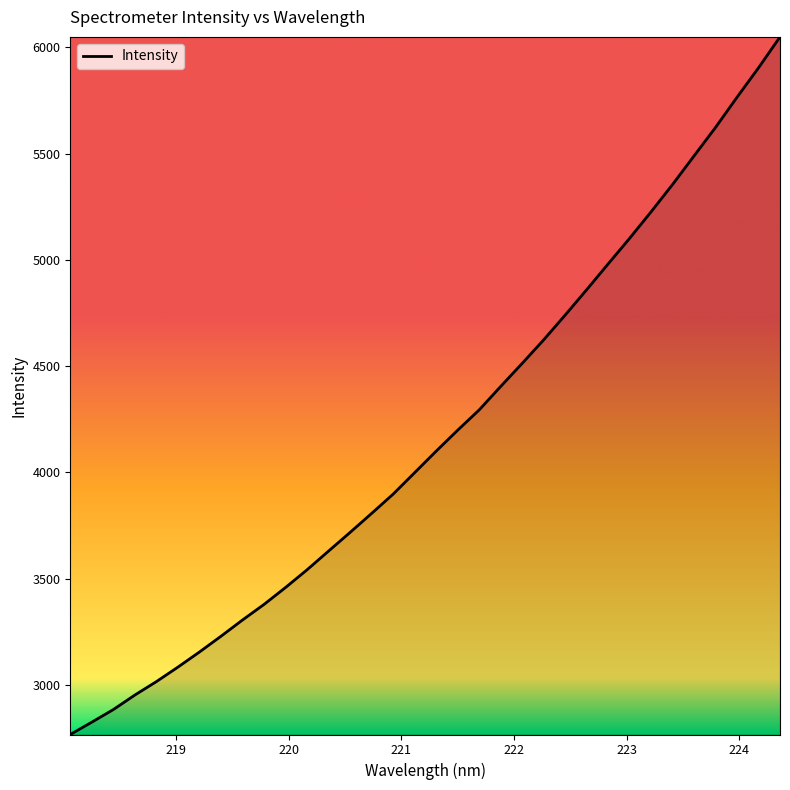

What is the maximum value shown in the chart?

6049.5